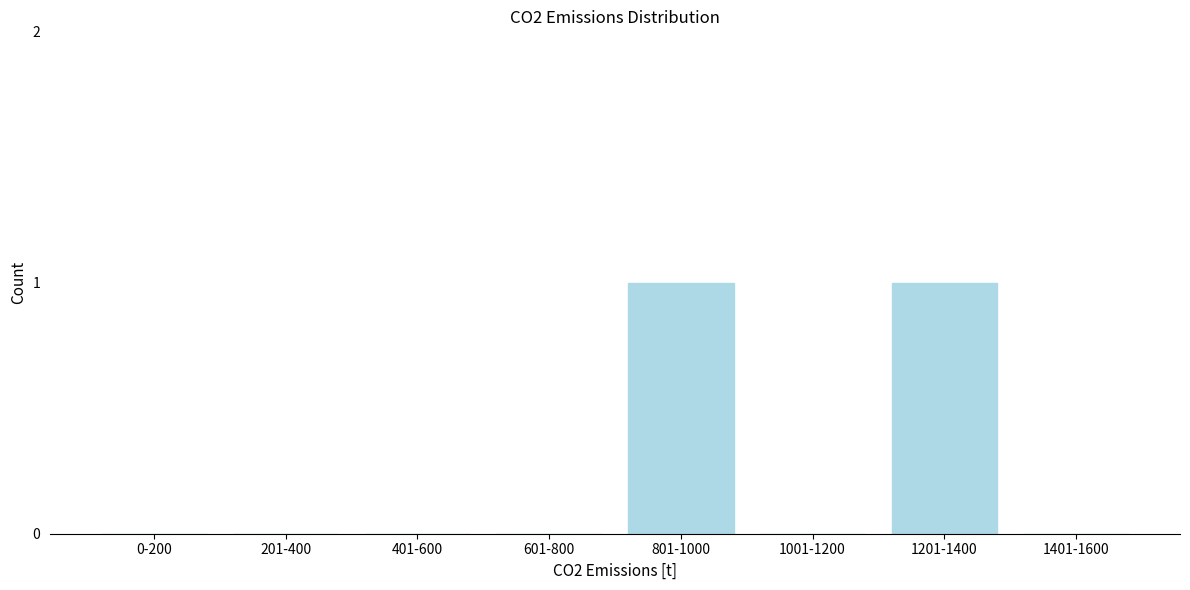

Reading right to left, extract all data points from this chart.

1401-1600=0	1201-1400=1	1001-1200=0	801-1000=1	601-800=0	401-600=0	201-400=0	0-200=0